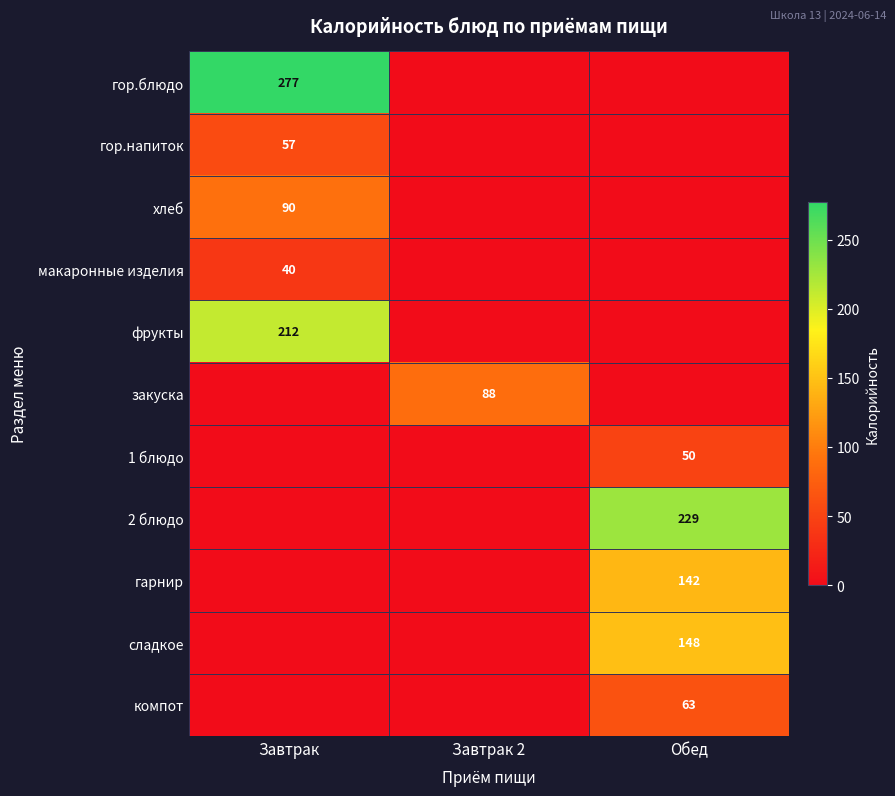

True or false: компот has a value of 37 at Обед.

False